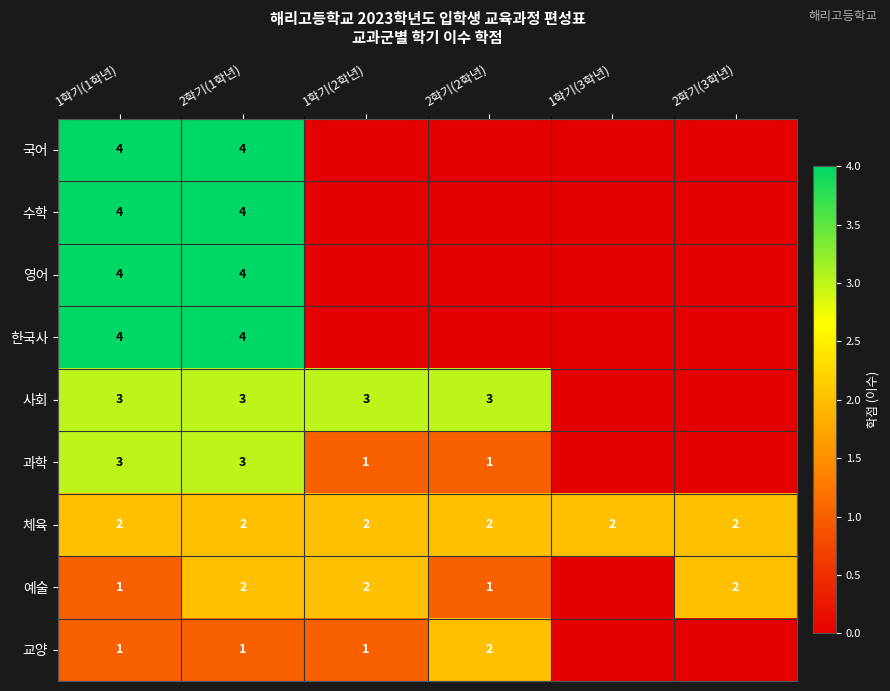

Which has a higher value, 2학기(3학년) or 2학기(2학년)?

2학기(3학년)